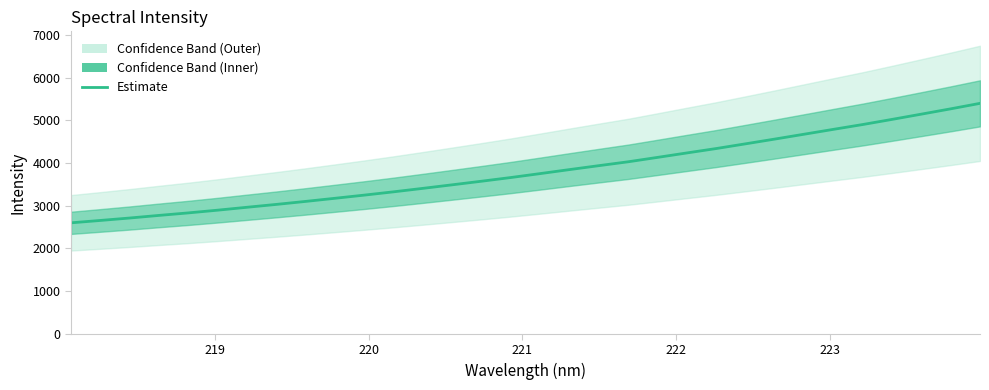

What is the sum of all values?

121947.9